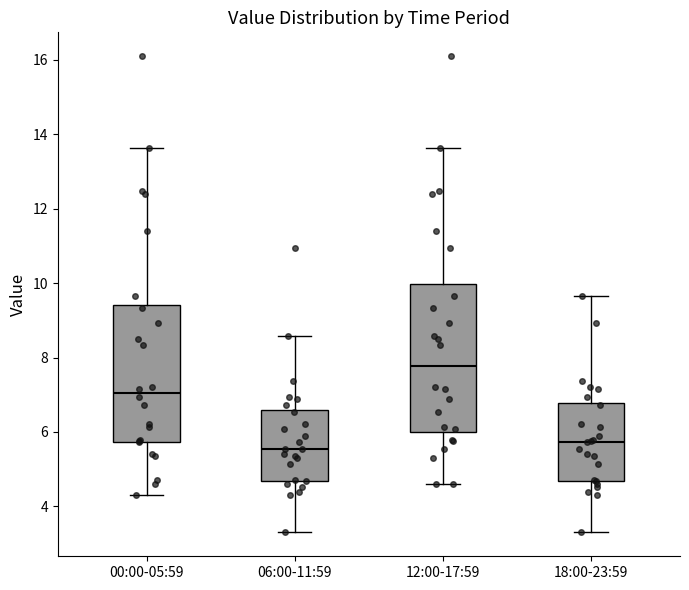

Where does the lower whisker of the box for 00:00-05:59 end on the y-axis? The values are not printed on the chart, so give them approximately, as read against the axis.

4.4